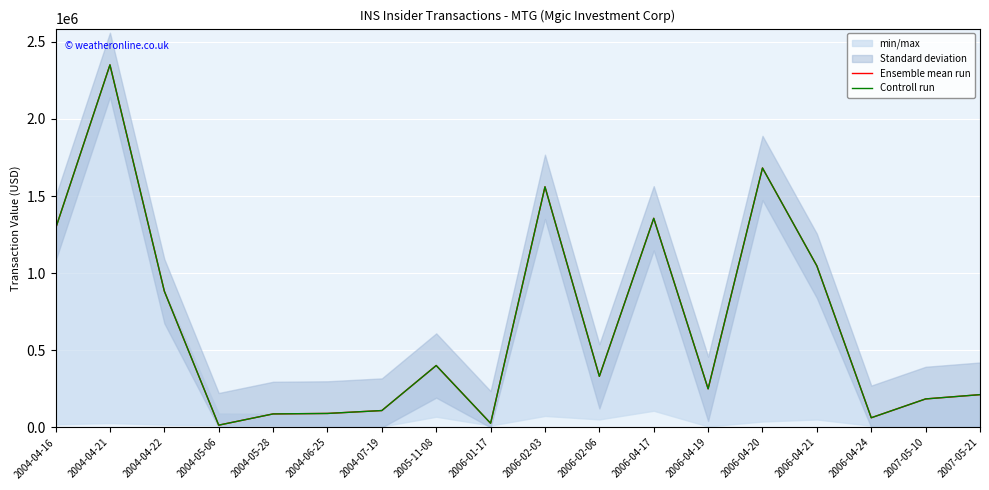

At how many categories does at least one series exceed 1024082?

6